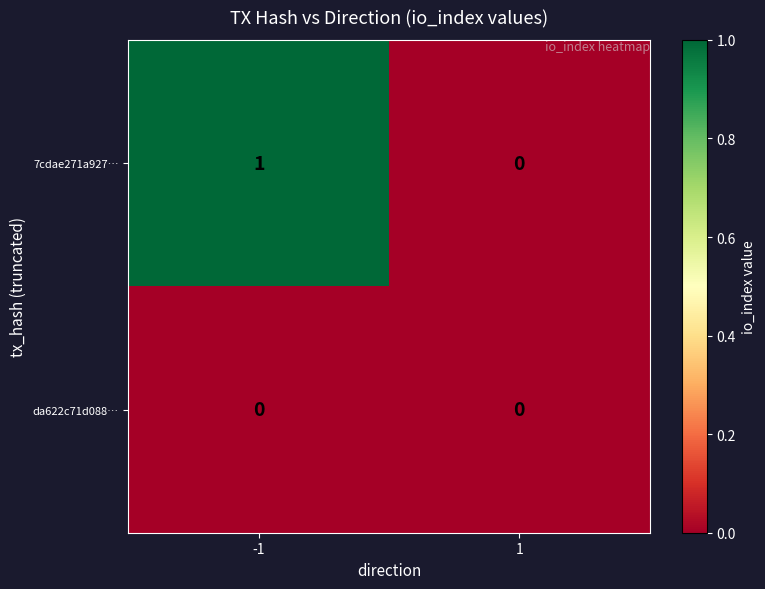

True or false: da622c71d088… has a value of 0 at 1.

True